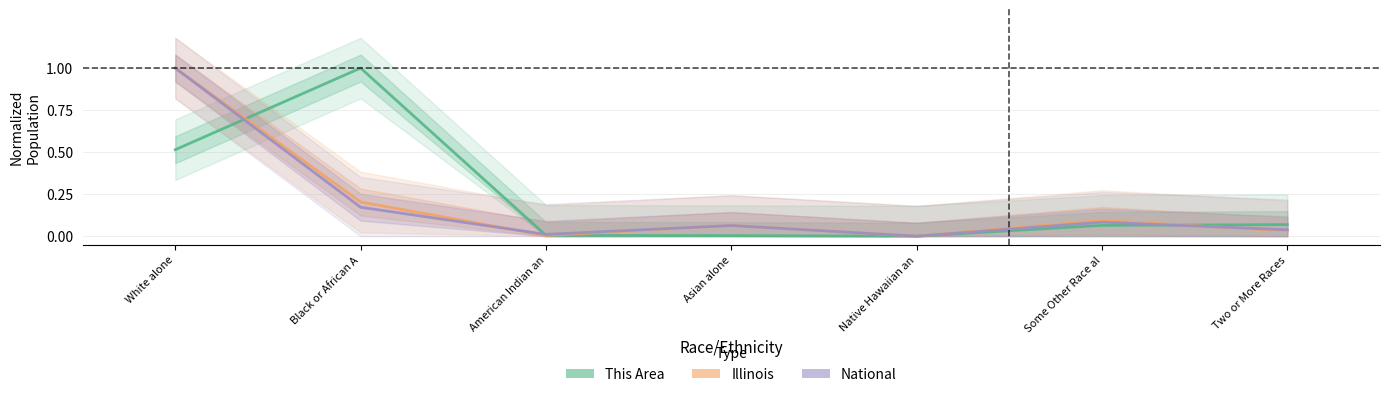

How many interior local peaks does the This Area series have?

1